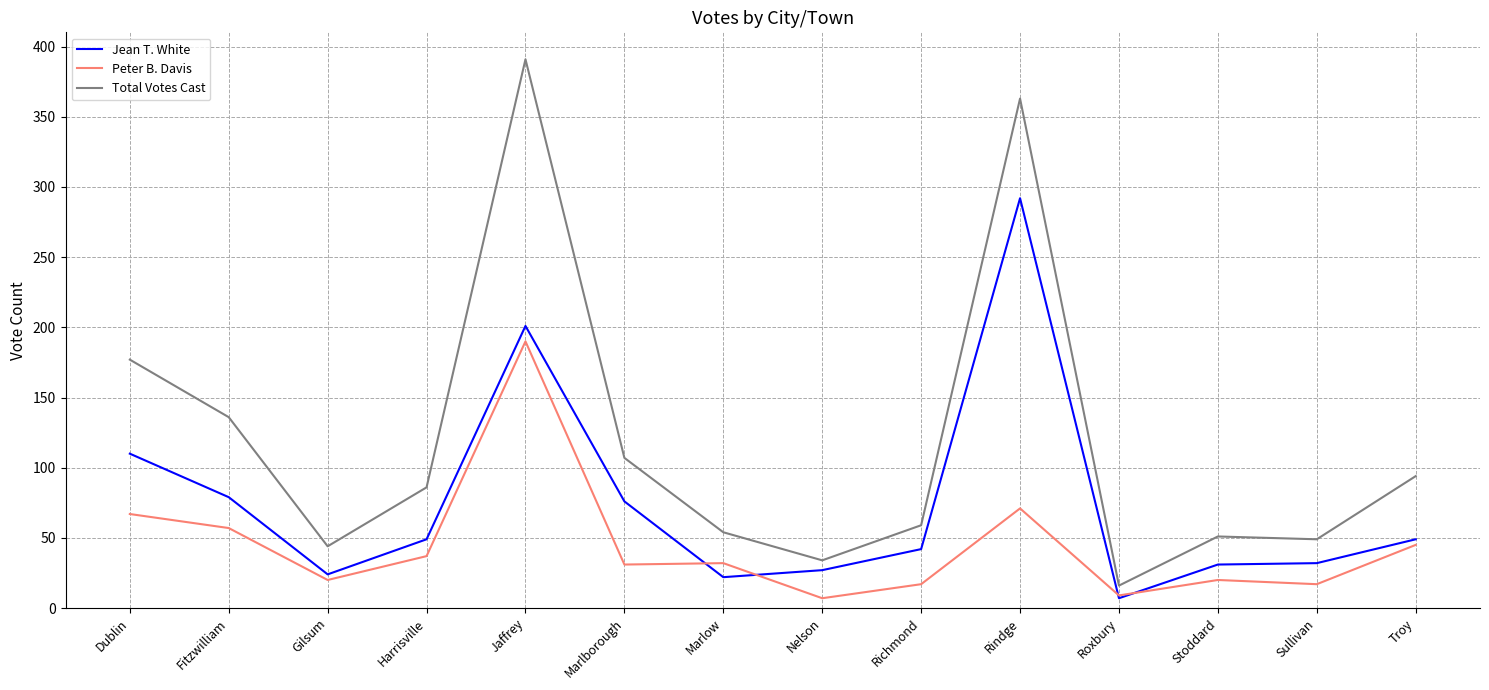

What position from the right is Marlborough?

9